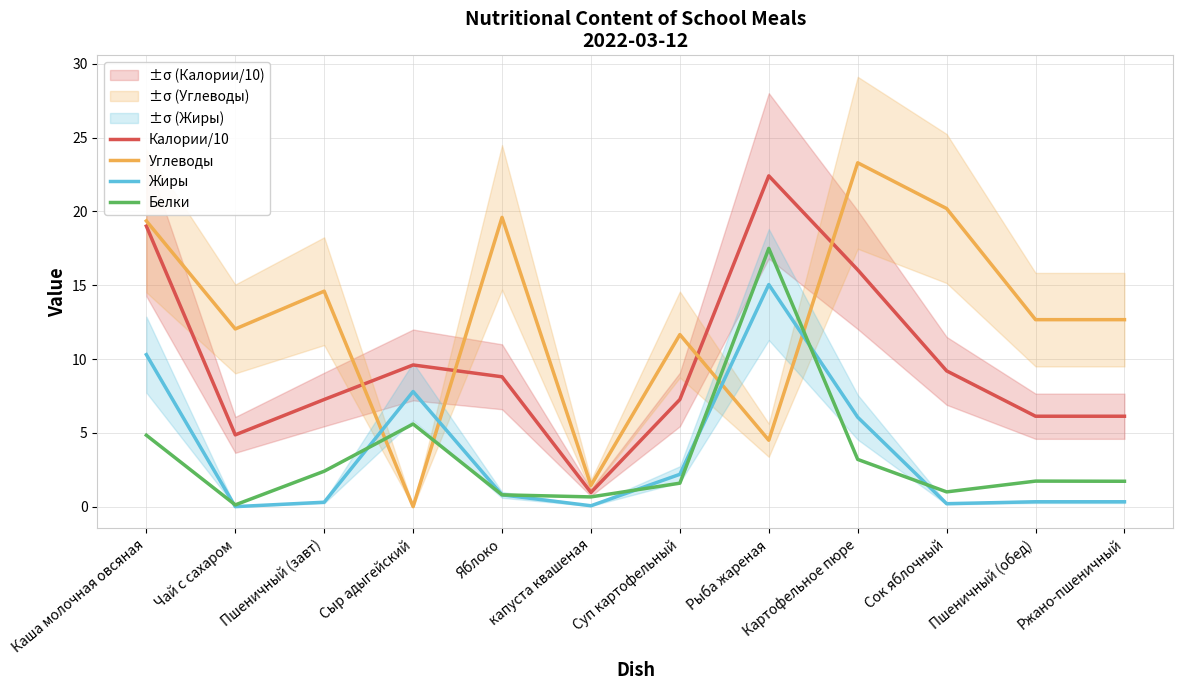

What is the sum of the Калории/10 values at капуста квашеная and Чай с сахаром?

5.8